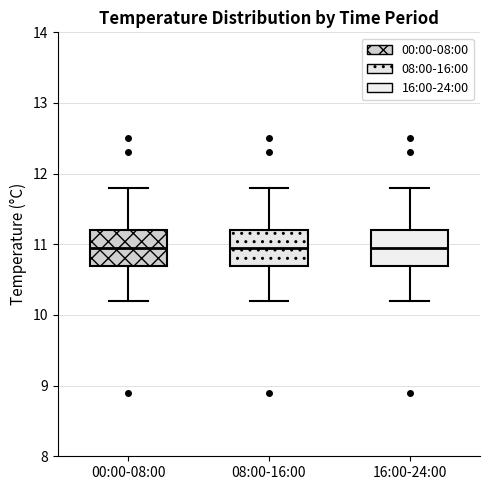

Where does the lower whisker of the box for 08:00-16:00 end on the y-axis? The values are not printed on the chart, so give them approximately, as read against the axis.

10.2